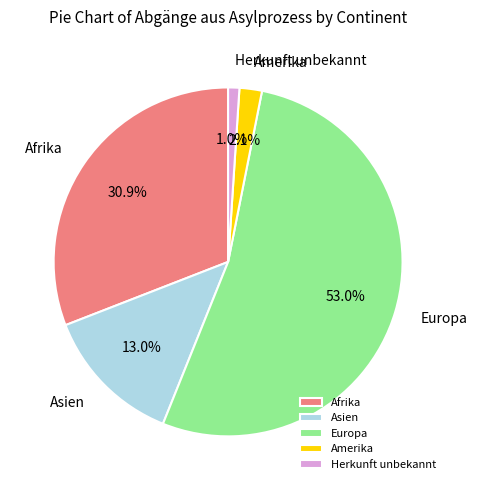

Do Asien and Herkunft unbekannt together represent more than half of the pie?

No